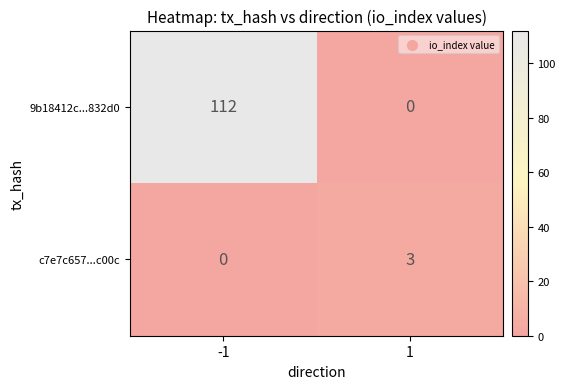

The 9b18412c...832d0 series shows 112 at -1. True or false?

True